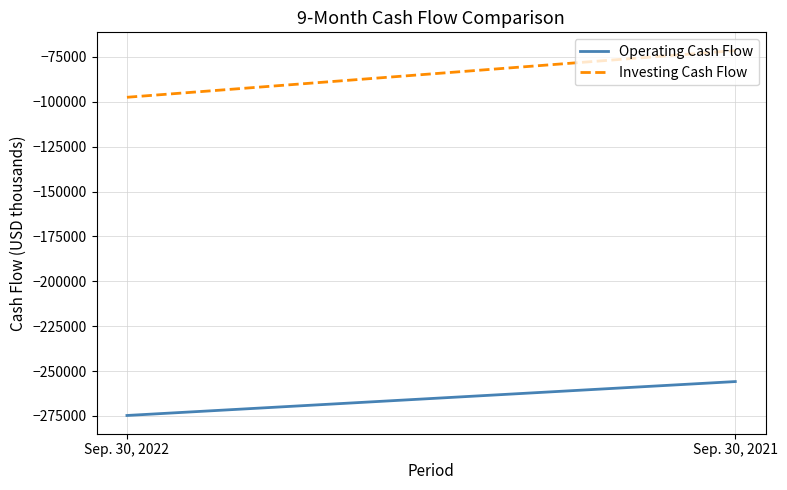

Rank the series by their average value, from highest to lowest.

Investing Cash Flow, Operating Cash Flow